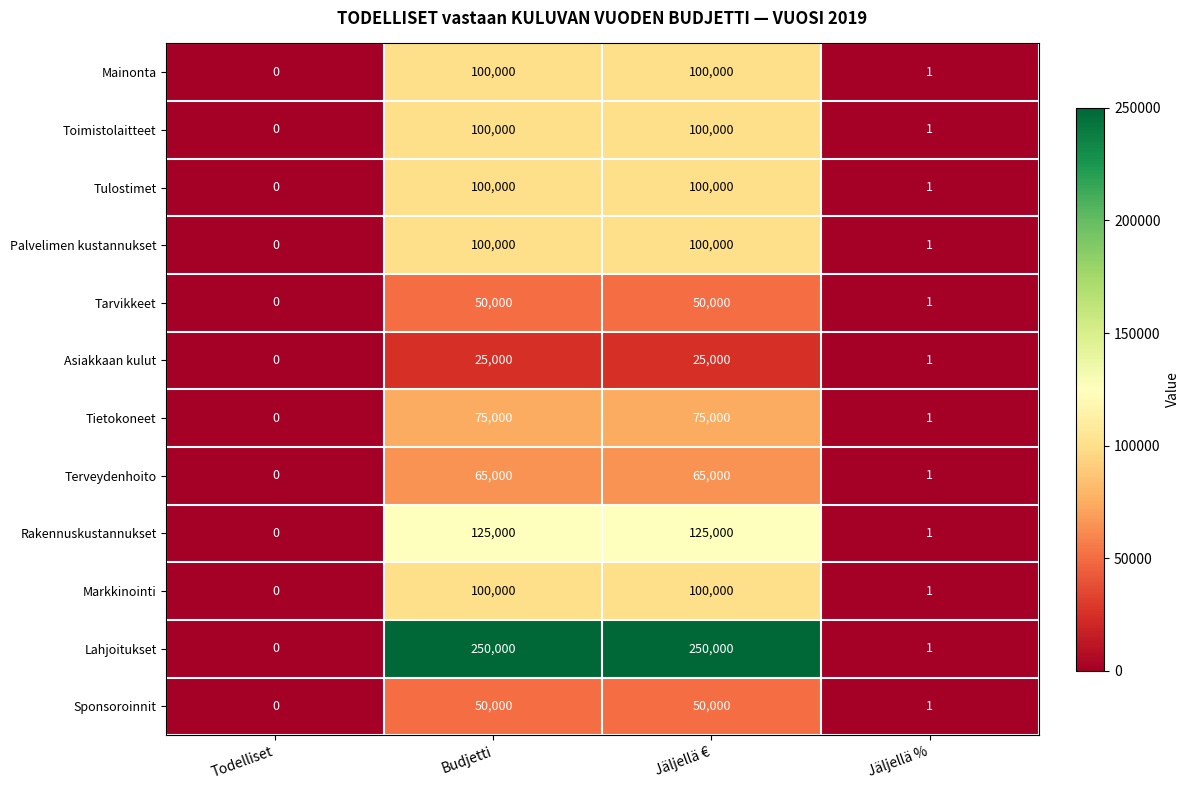

What is the approximate value of Markkinointi at Budjetti, to the nearest 10?

100000